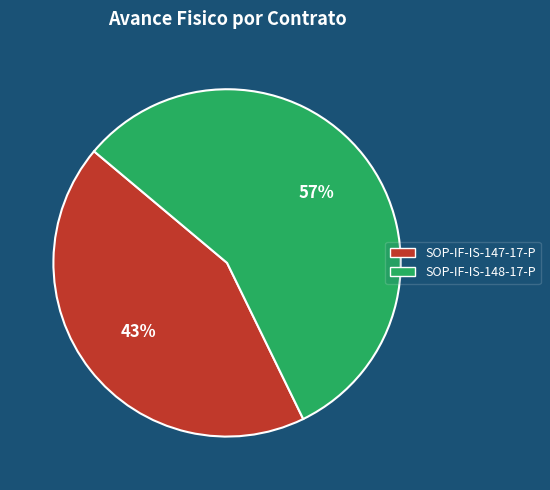

To the nearest percent, what is the average slice percentage?

50%